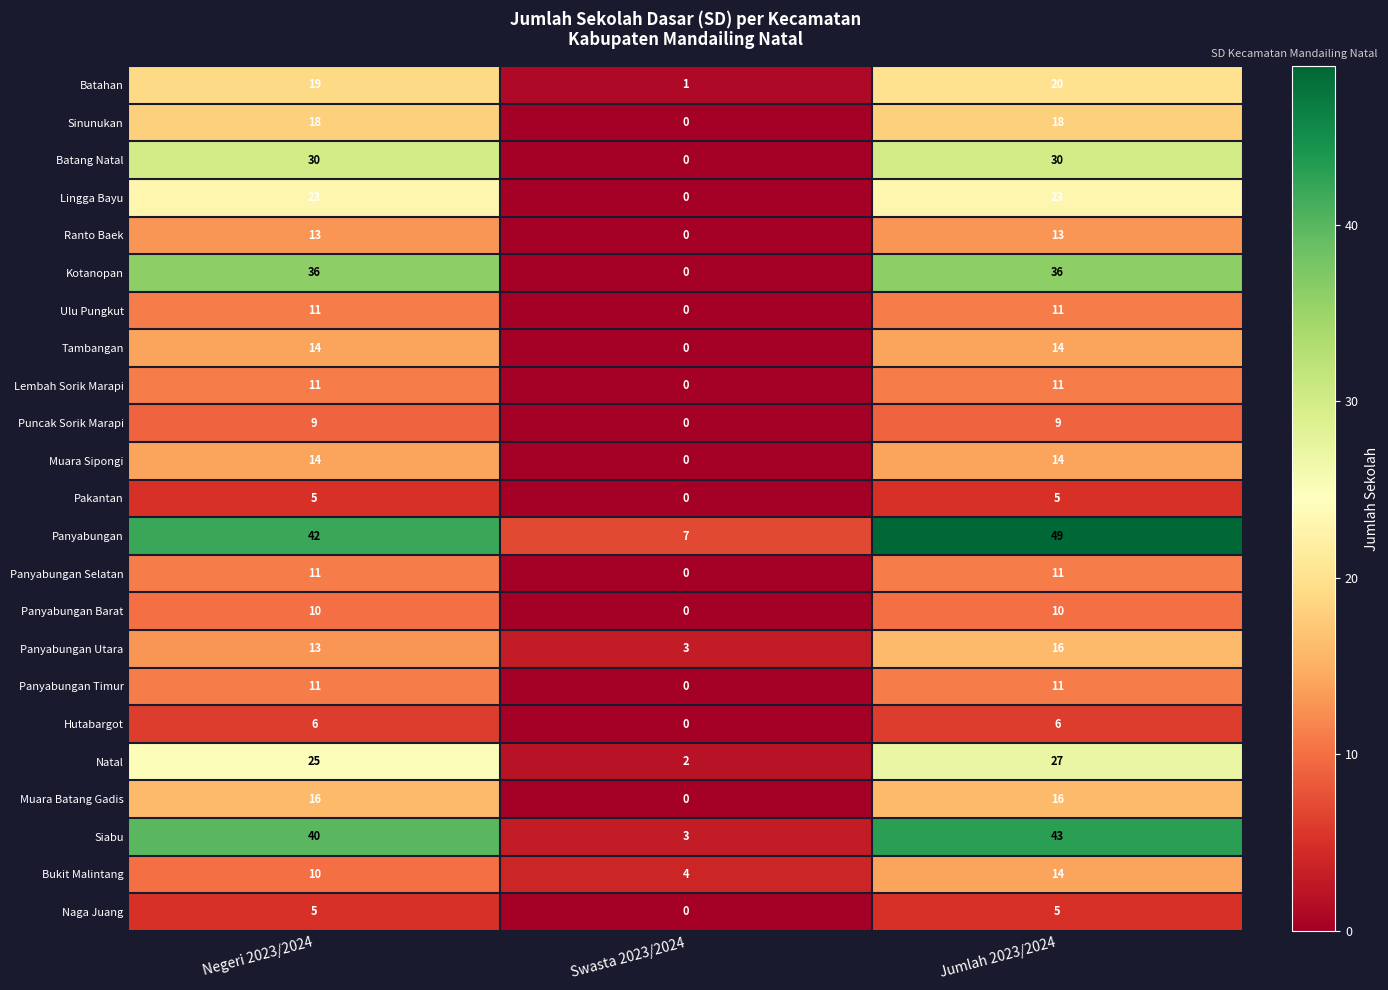

Rank the categories by Batahan value from lowest to highest.

Swasta 2023/2024, Negeri 2023/2024, Jumlah 2023/2024